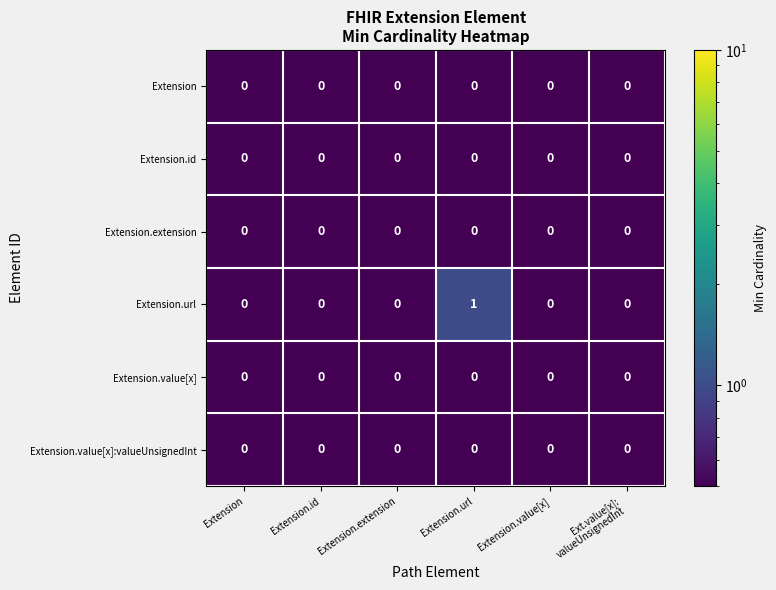

The Extension.extension series shows 0 at Extension. True or false?

True